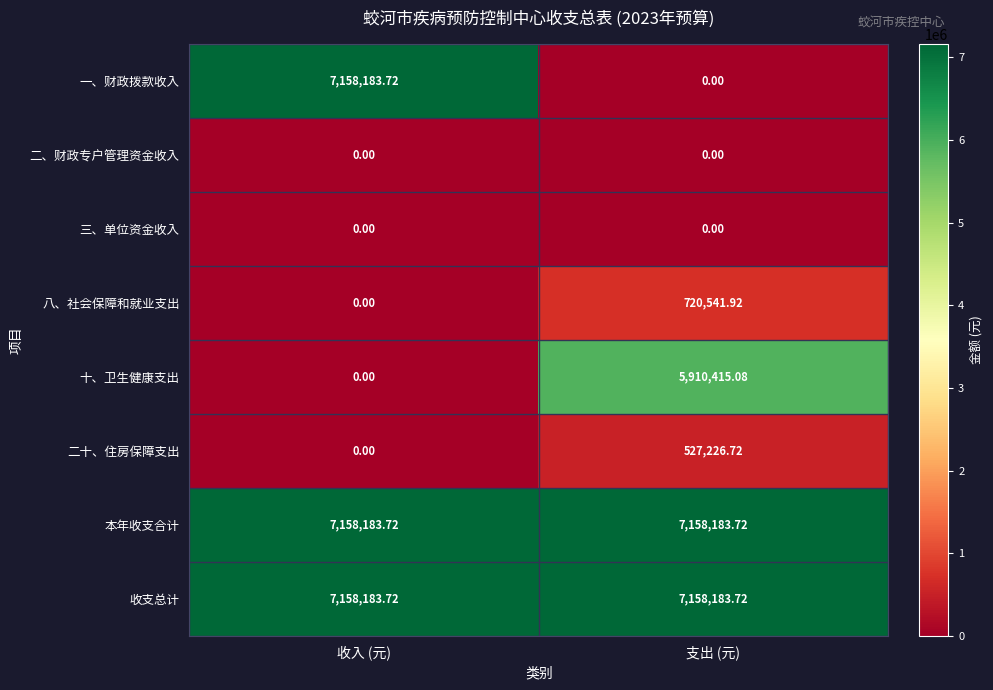

Which category has the highest value in the 八、社会保障和就业支出 series?

支出 (元)